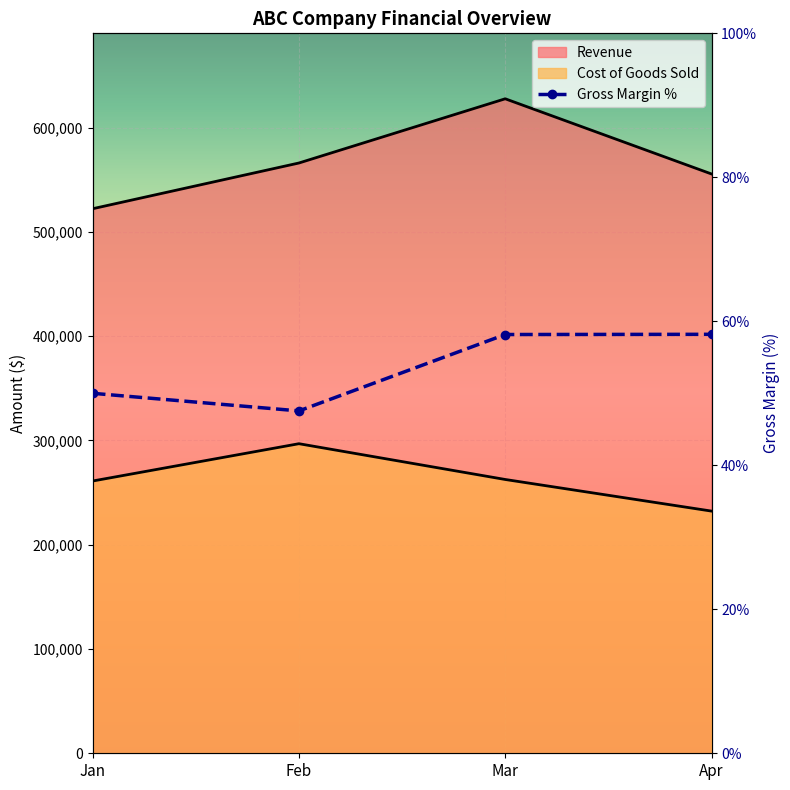

What is the sum of all Gross Margin values?

213.9